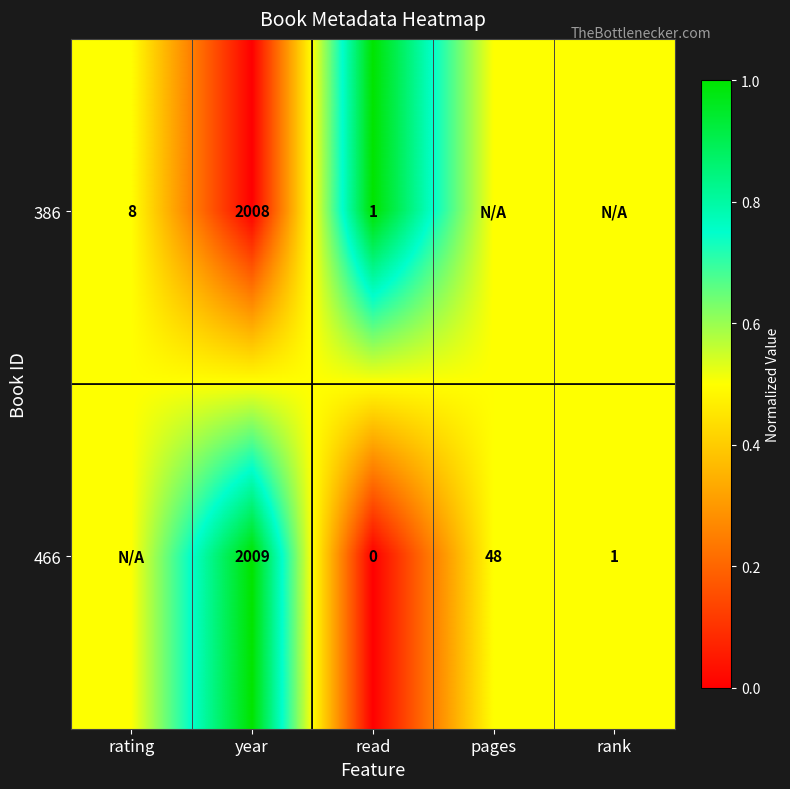

Is it true that 466 equals 1.6 at rank?

False